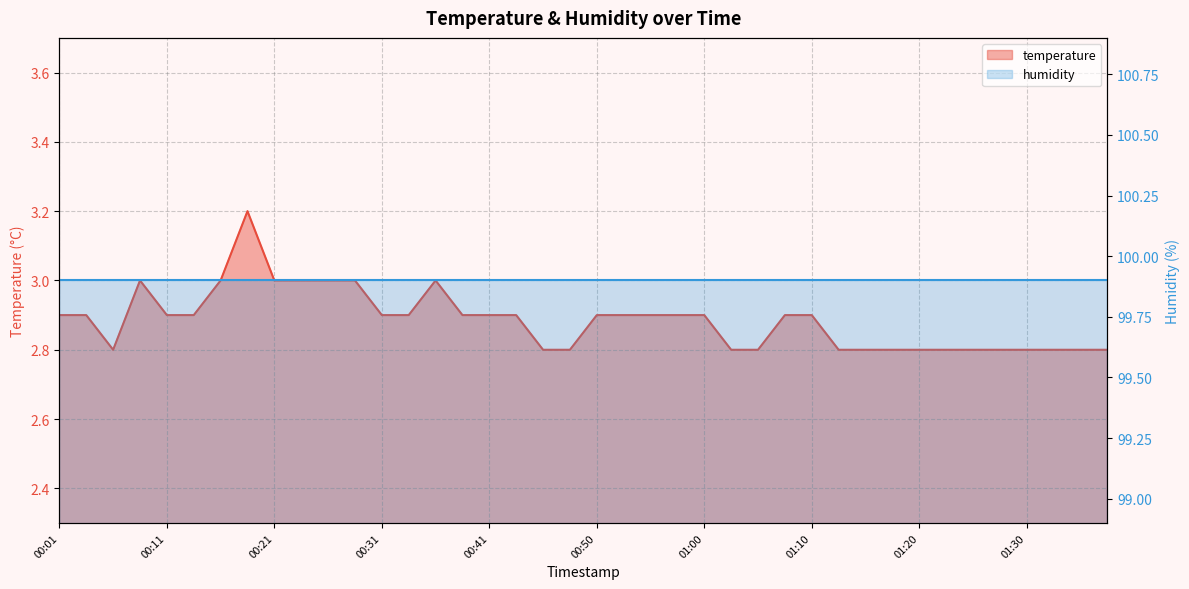

Count the values in the range 2 to 3.

39